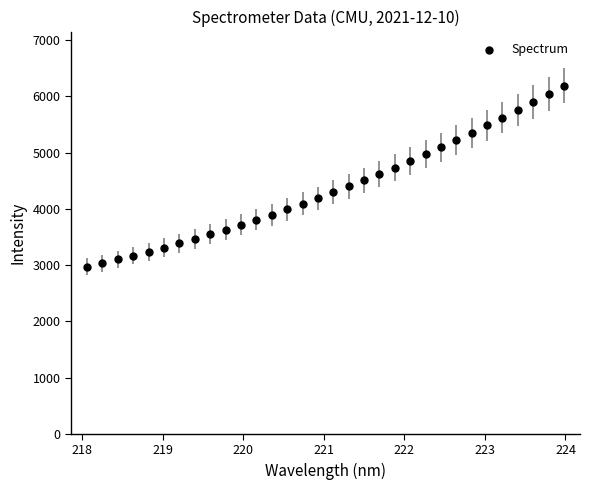

What is the range of X values (max minus min)?

5.9